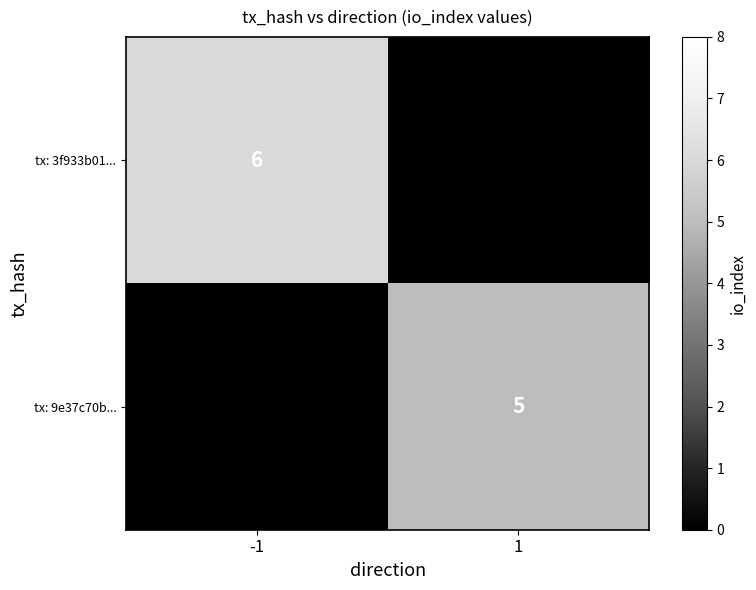

The tx: 3f933b01... series shows -4 at 1. True or false?

False